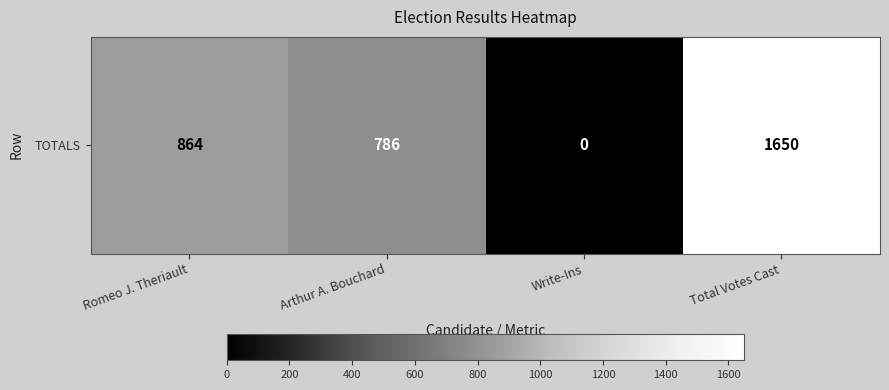

Approximately how many times larger is the value at Total Votes Cast compared to Romeo J. Theriault?

1.9